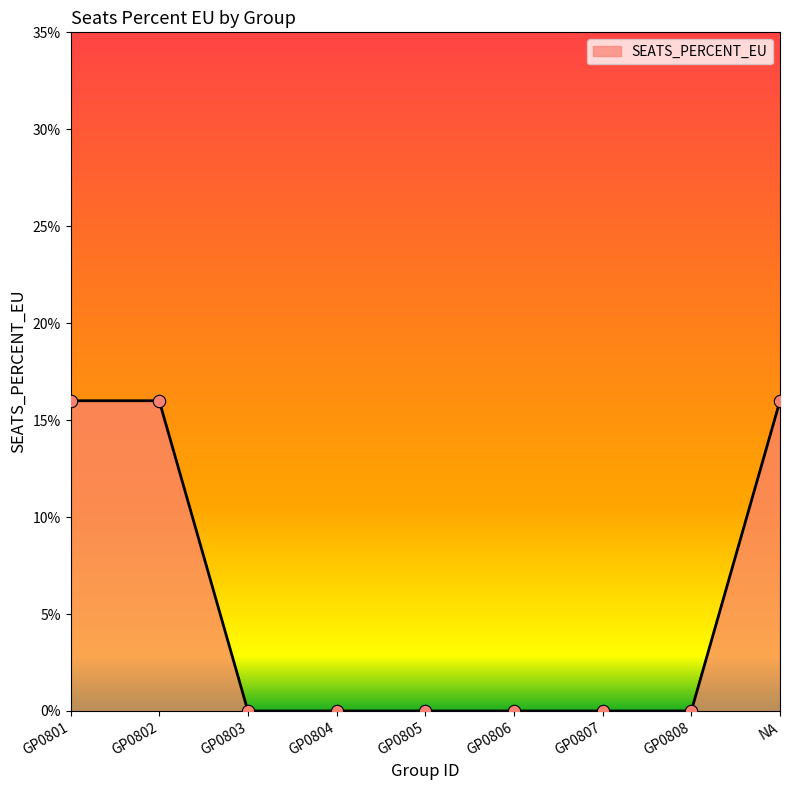

Between NA and GP0805, which is larger?

NA